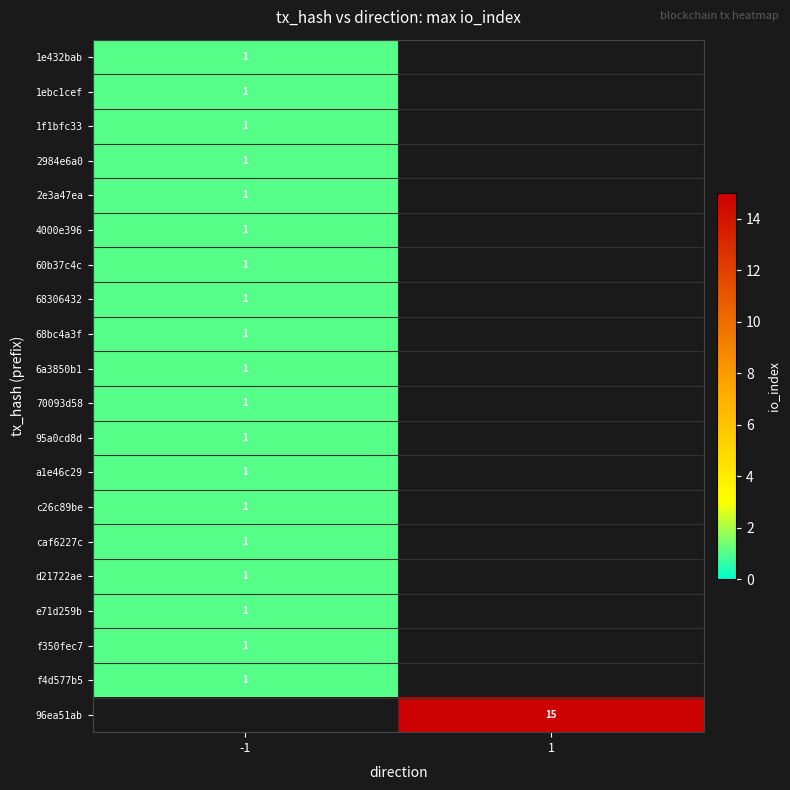

Is it true that 2984e6a0 equals 0 at -1?

False